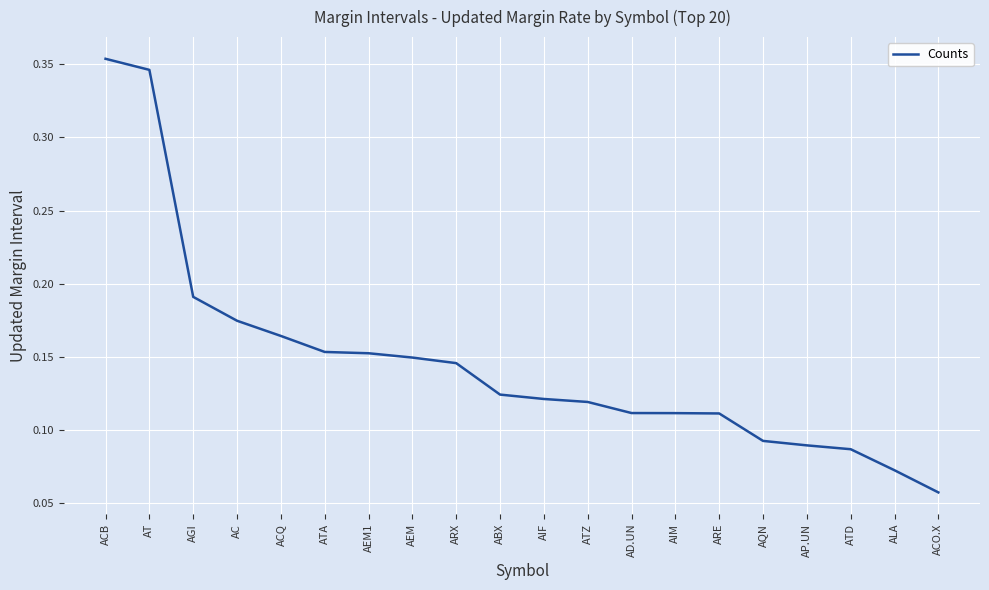

The chart shows a value of 0.1 at AC. True or false?

False